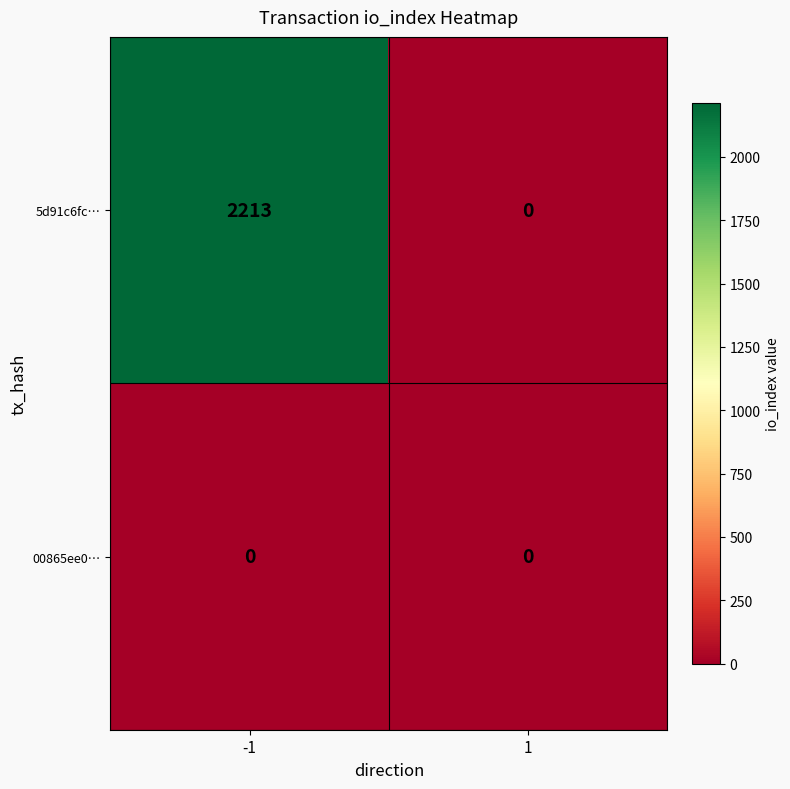

Rank the series by their average value, from highest to lowest.

5d91c6fc…, 00865ee0…